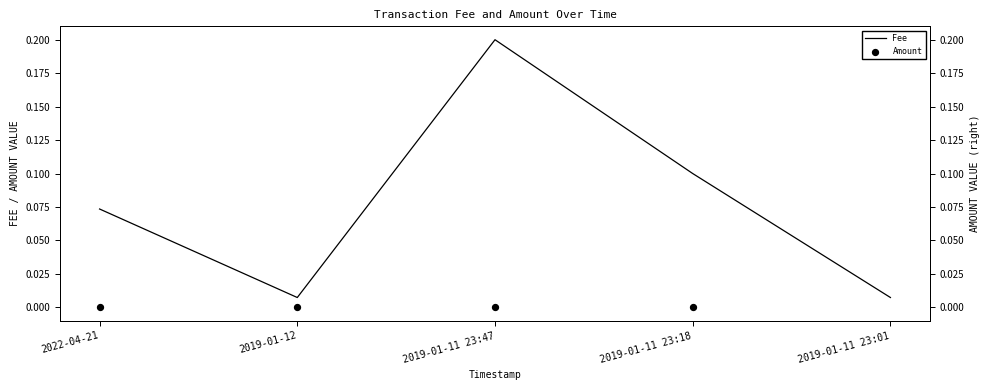

Which series reaches the minimum Y coordinate?

Amount